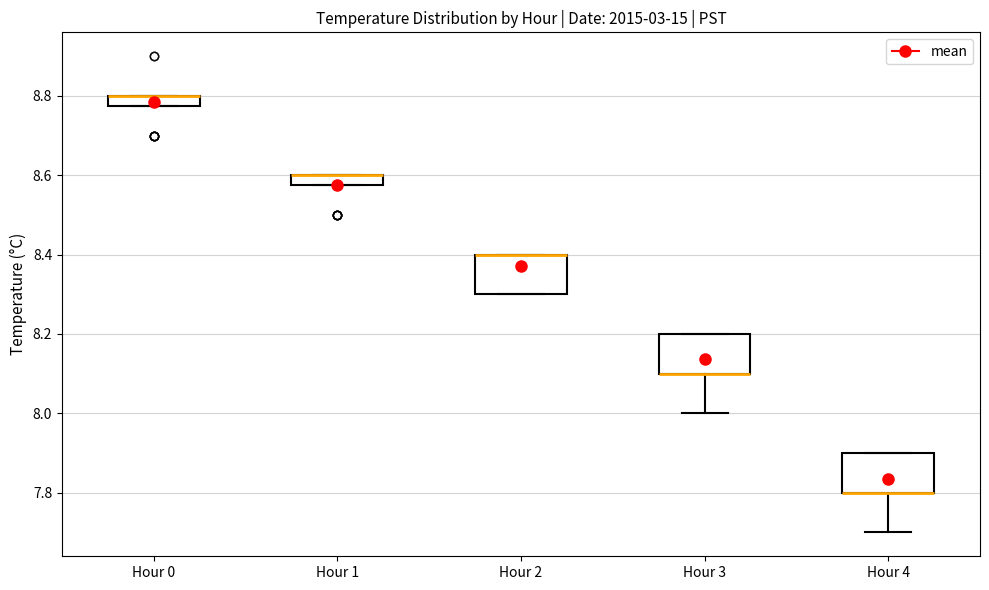

Where is the upper edge of the box for Hour 4 on the y-axis? The values are not printed on the chart, so give them approximately, as read against the axis.

7.90